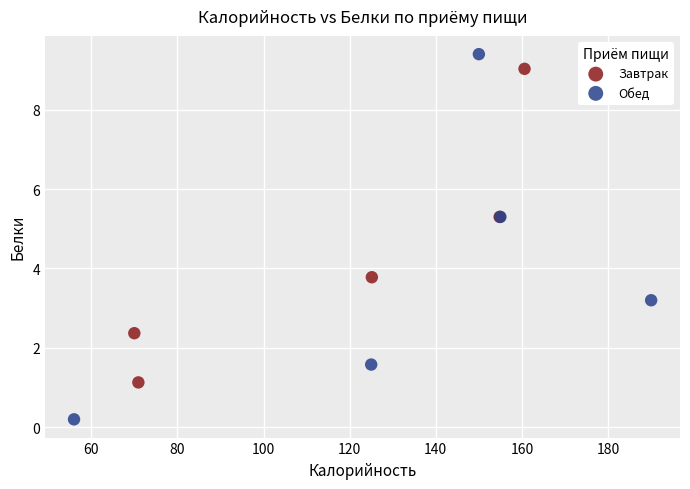

Which series reaches the minimum Y coordinate?

Обед